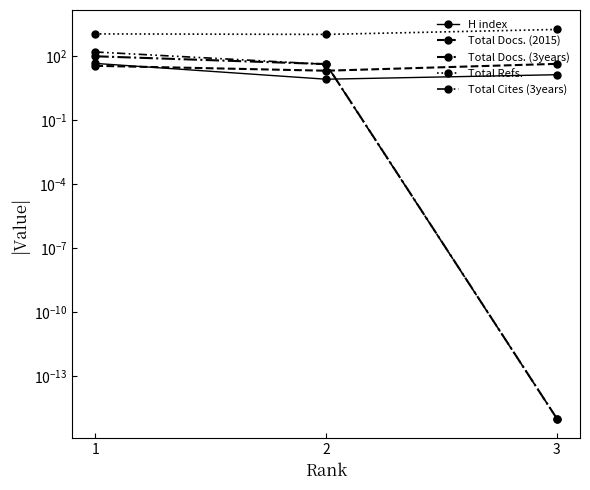

True or false: Total Refs. has a value of 1716.0 at 3.

True